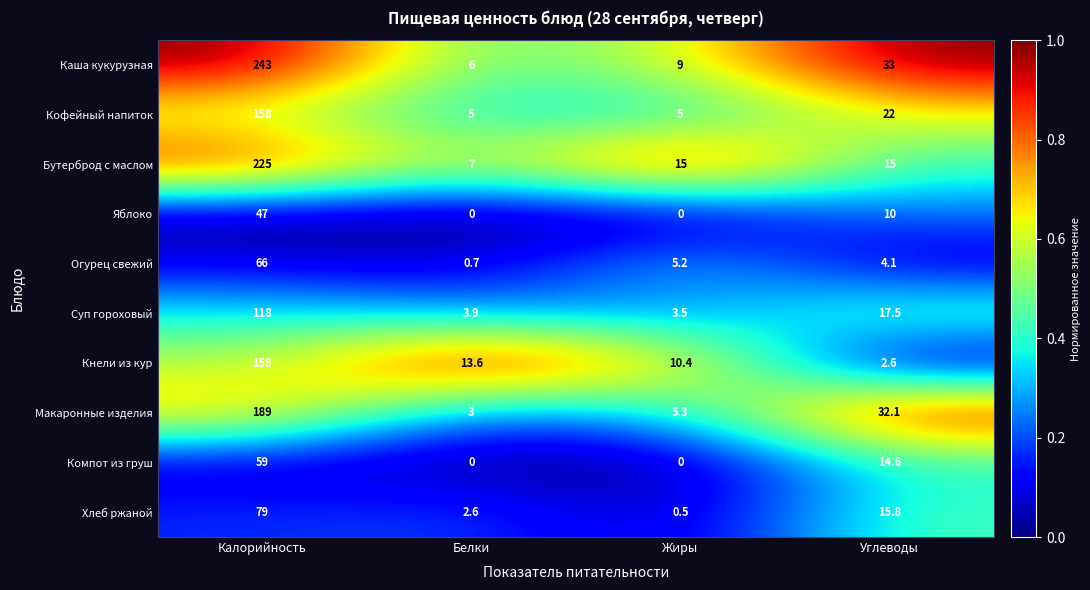

Which series changed the most between Калорийность and Жиры?

Каша кукурузная